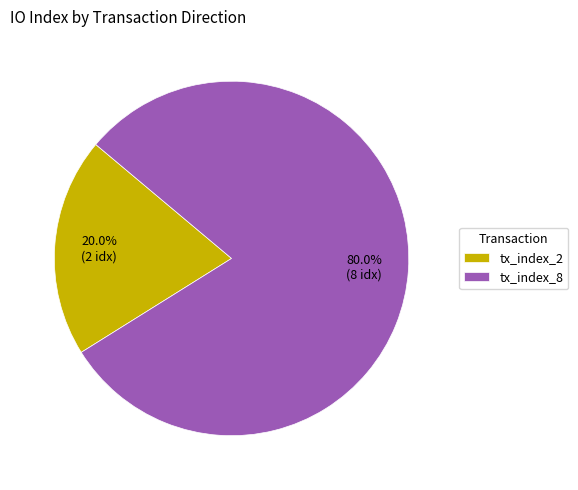

Does tx_index_2 represent more than half of the total?

No